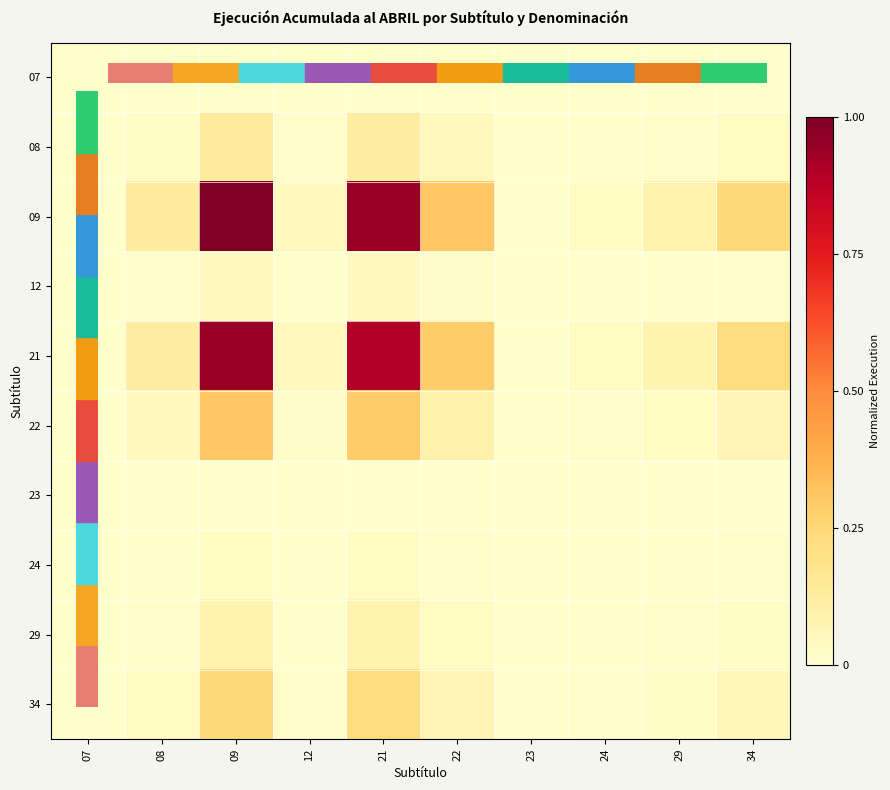

At which category is the sum across all series the highest?

09